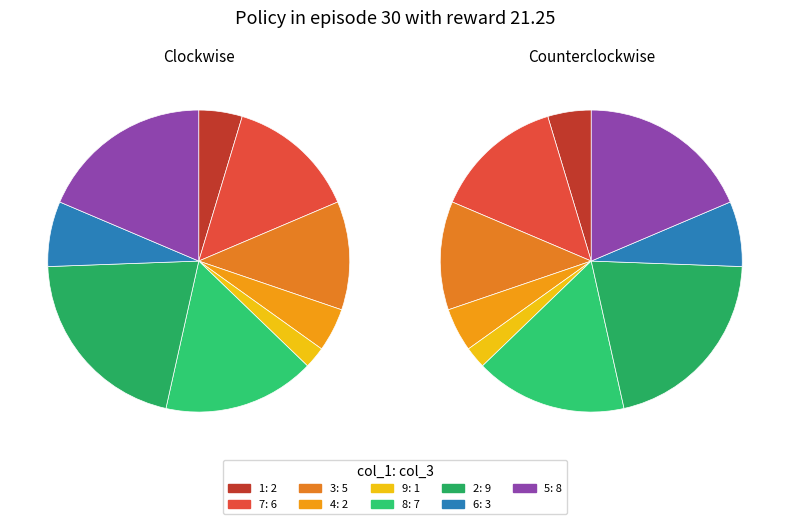

Rank the categories by value from highest to lowest.

2, 5, 8, 7, 3, 6, 1, 4, 9